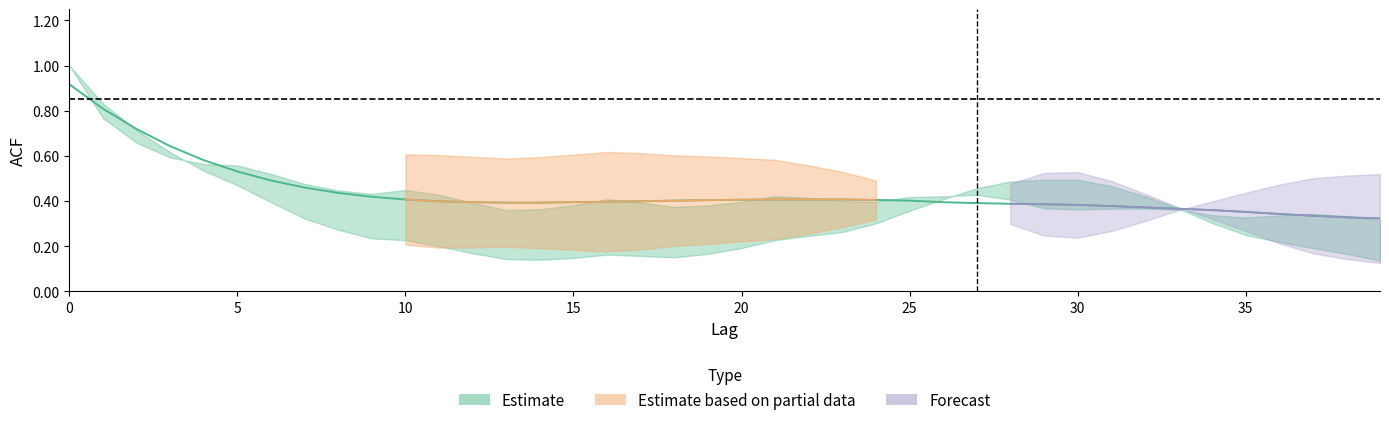

Which has a higher value, 1 or 13?

1